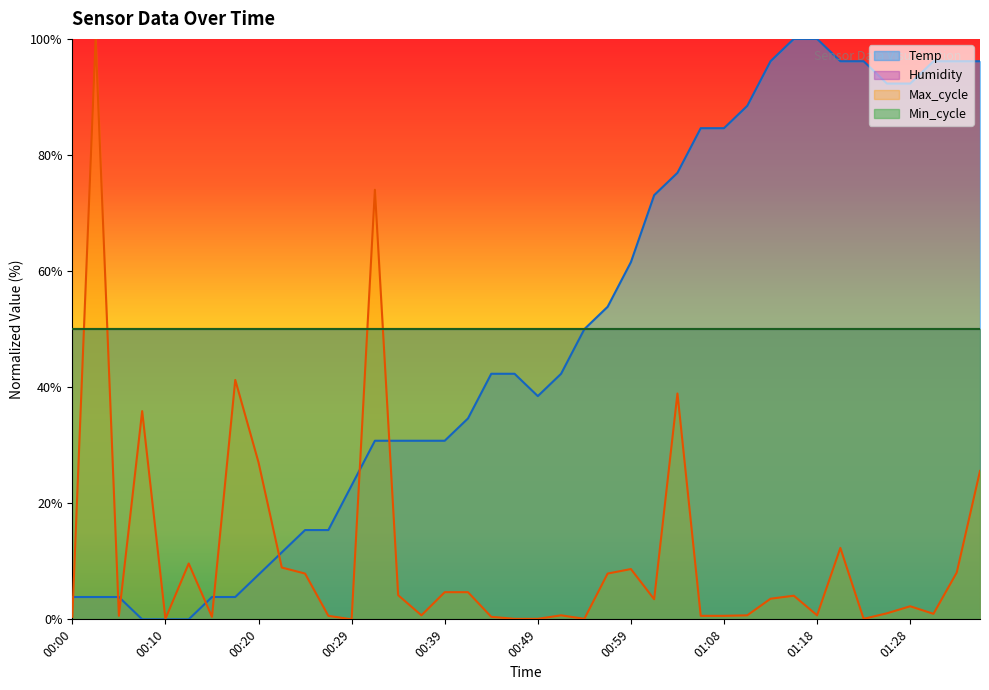

Which label corresponds to the smallest value in the chart?

00:07